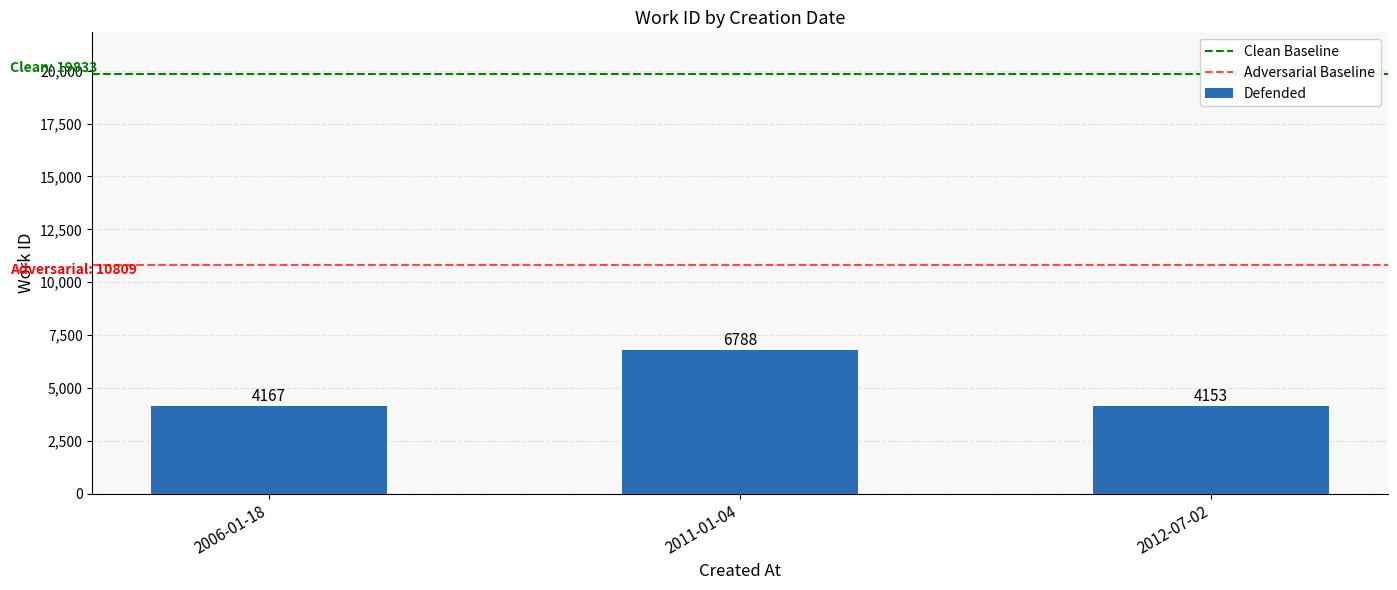

What is the value of the 1st bar from the left?

4167